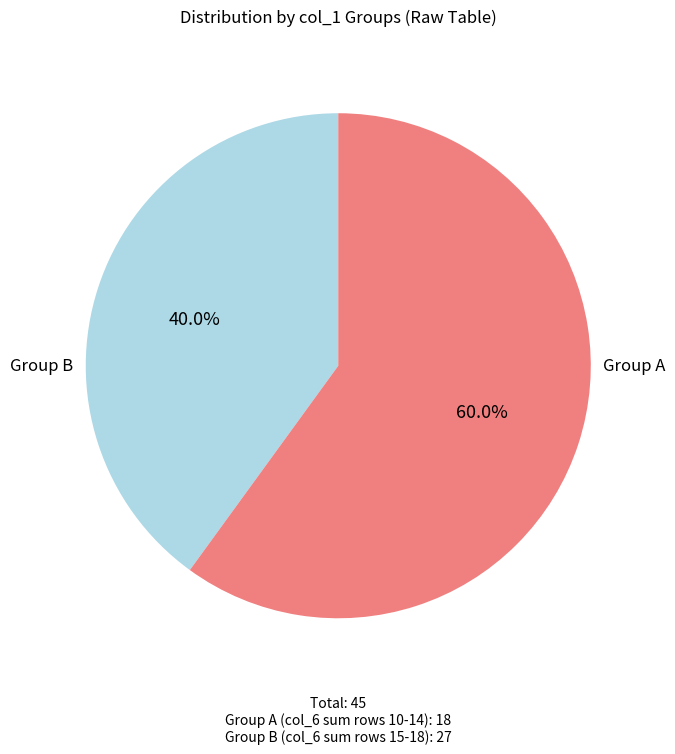

How many segments does this pie chart have?

2